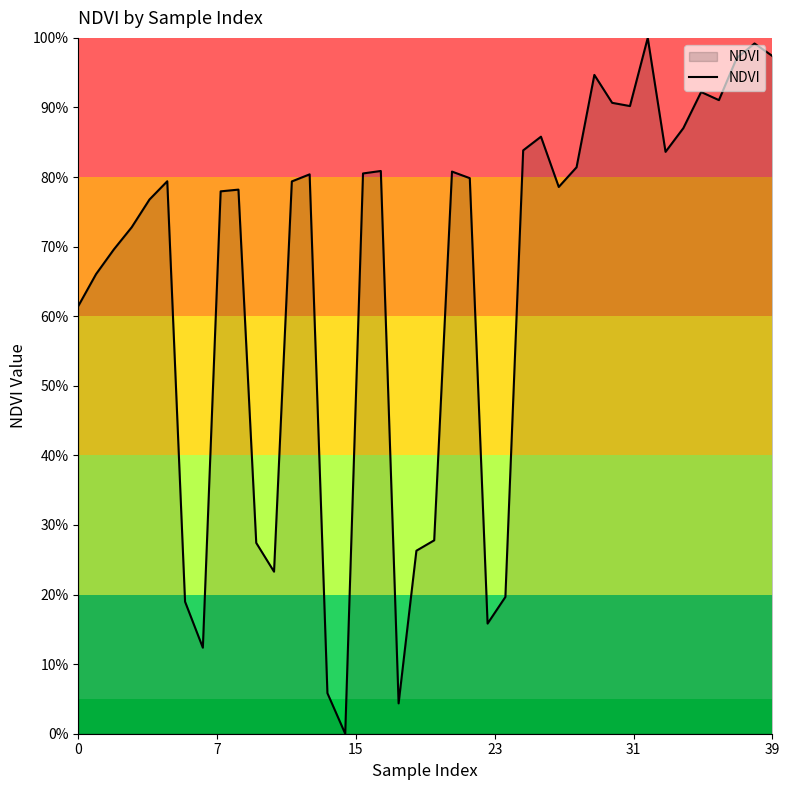

Where is the data nearest to the value 0?

15